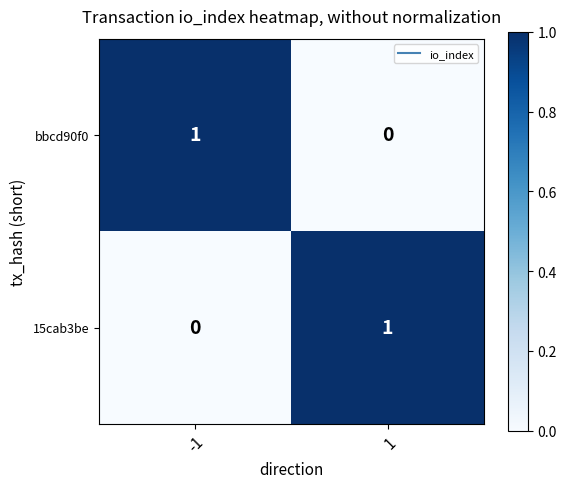

What is the maximum value shown in the chart?

1